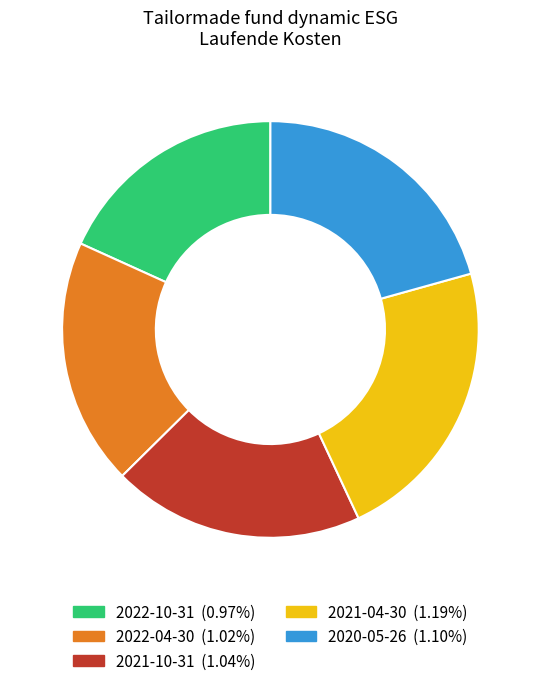

The 2022-10-31 slice represents 18% of the pie. True or false?

True